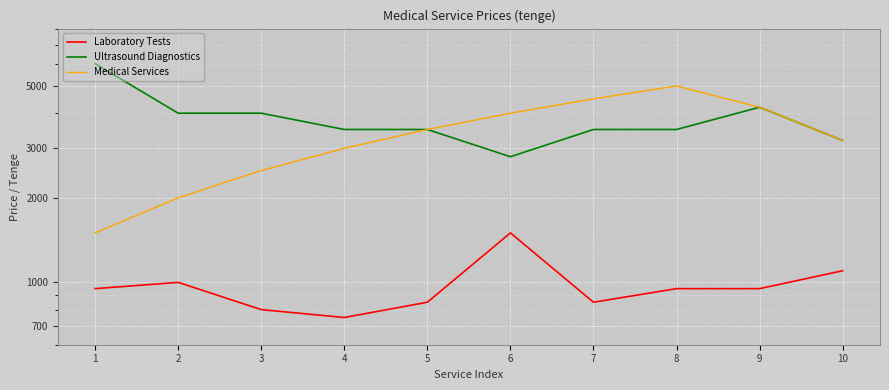

How many lines are shown in the chart?

3